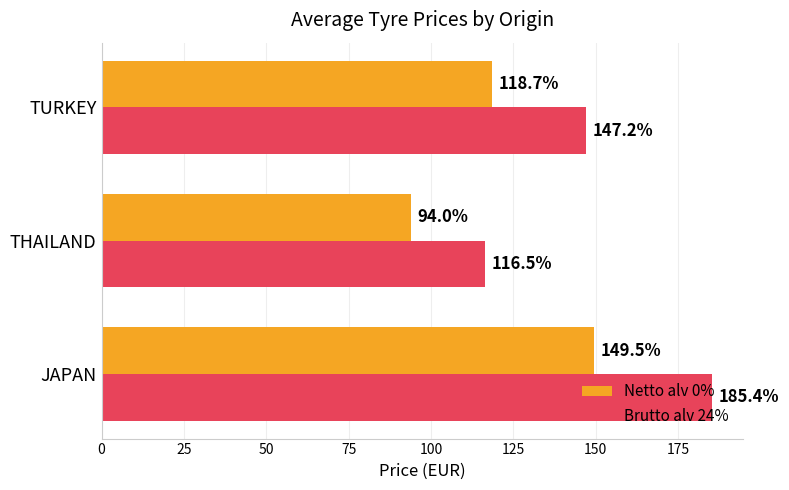

Which series has the widest spread of values?

Brutto alv 24%